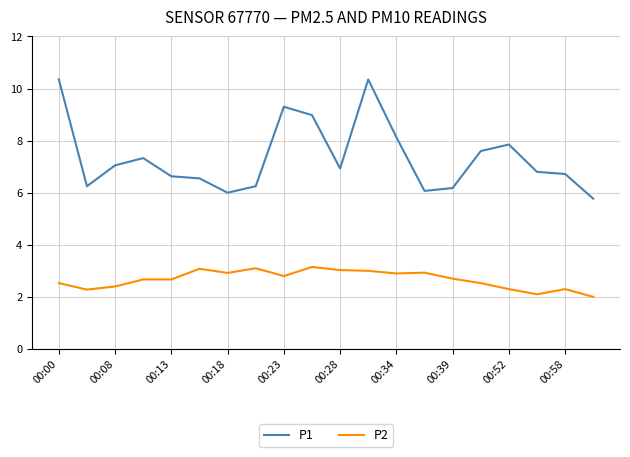

What is the minimum value for P1?

5.8